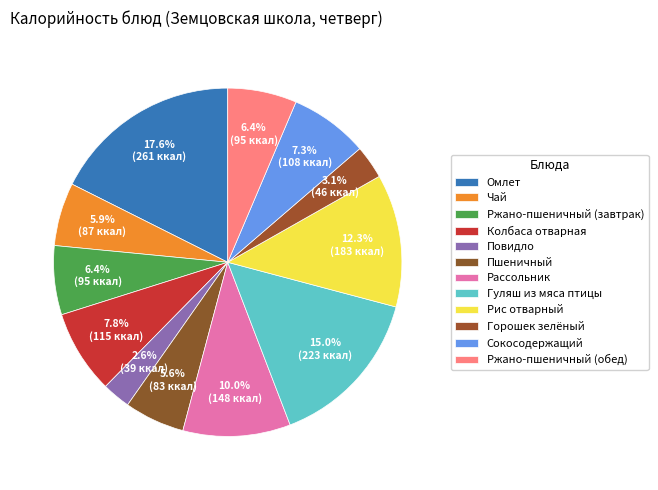

Combined, what portion of the pie is Ржано-пшеничный (завтрак) and Чай?

12.3%